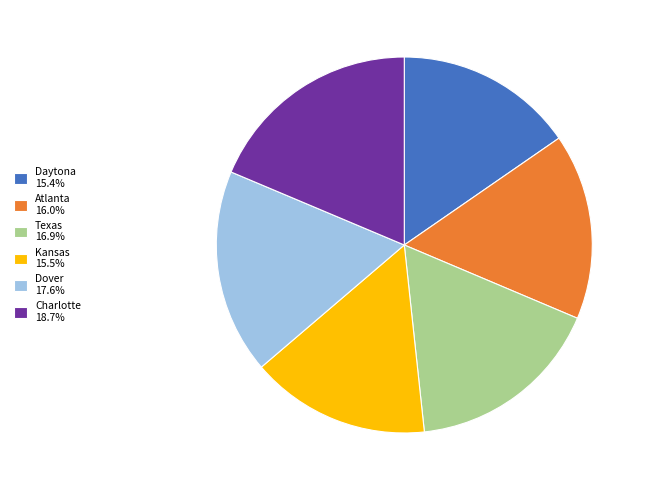

What is the ratio of the value at Texas to the value at Atlanta?

1.1